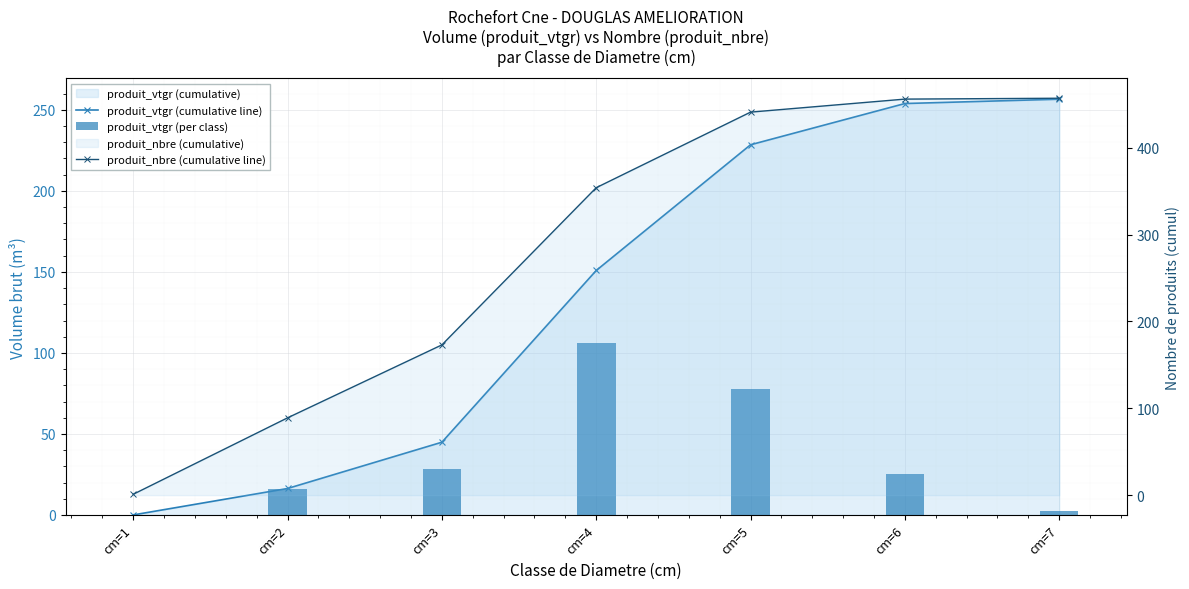

Which category has the highest value in the produit_vtgr (cumulative line) series?

cm=7